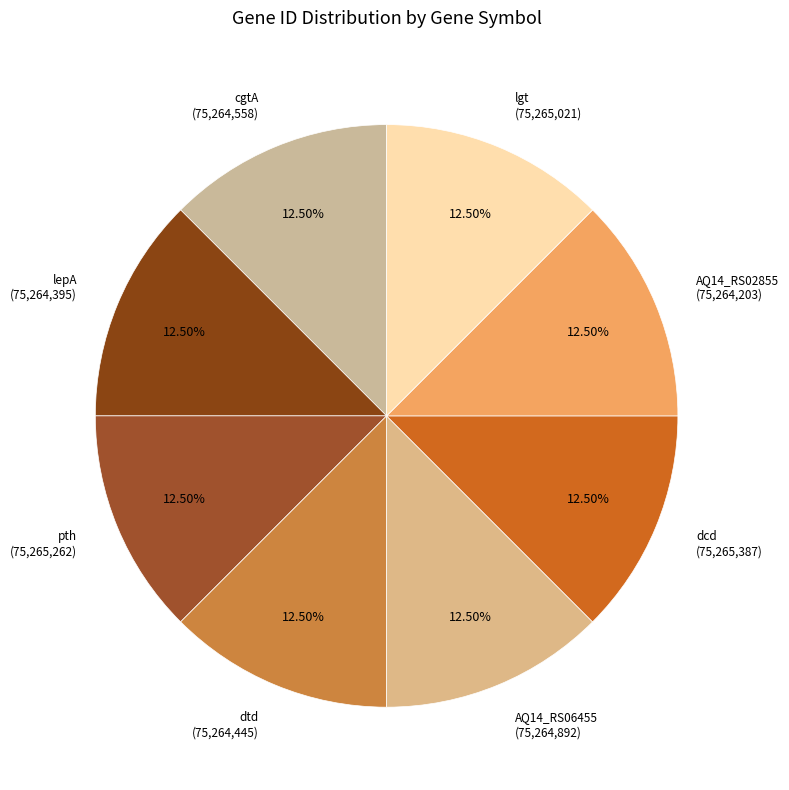

Does any single category account for the majority?

No